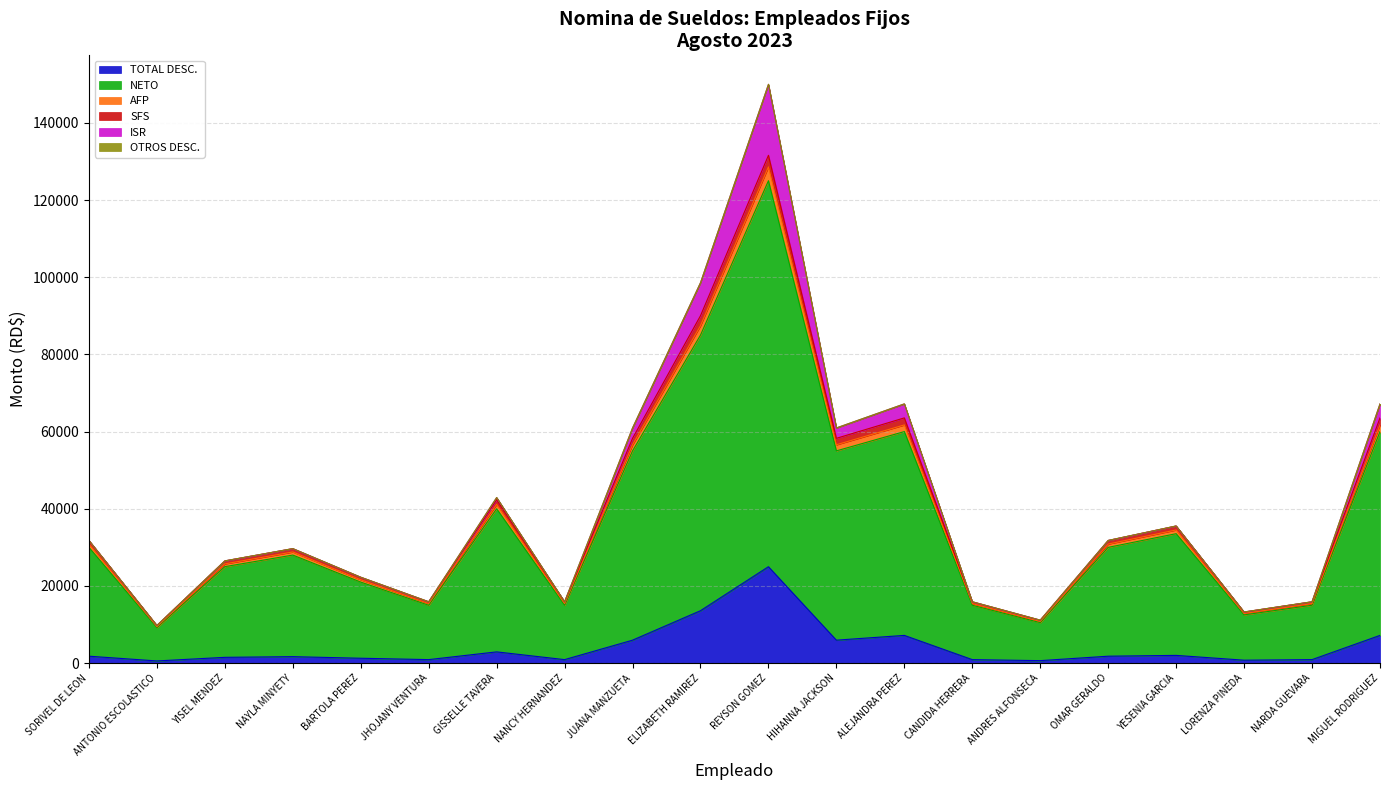

Which category has the highest value in the TOTAL DESC. series?

REYSON GOMEZ